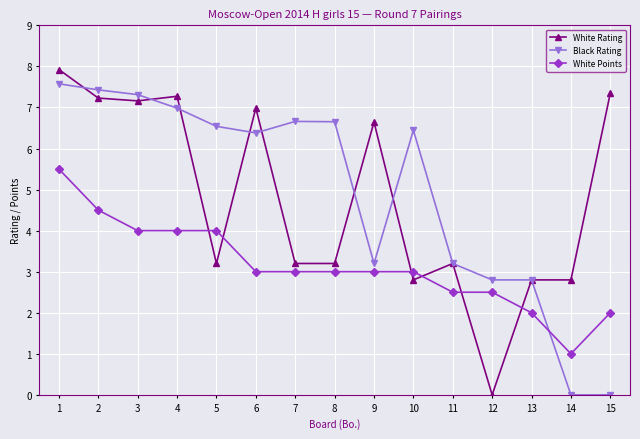

Does the chart display data point markers on the line(s)?

Yes